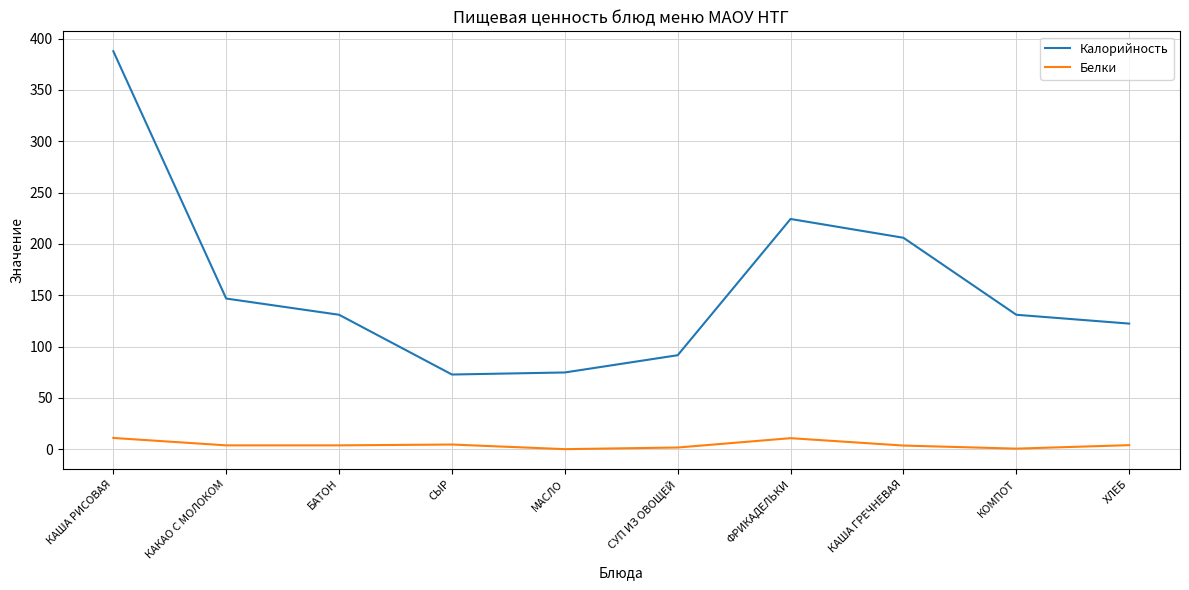

What is the difference between the maximum and minimum values in the Белки series?

10.9